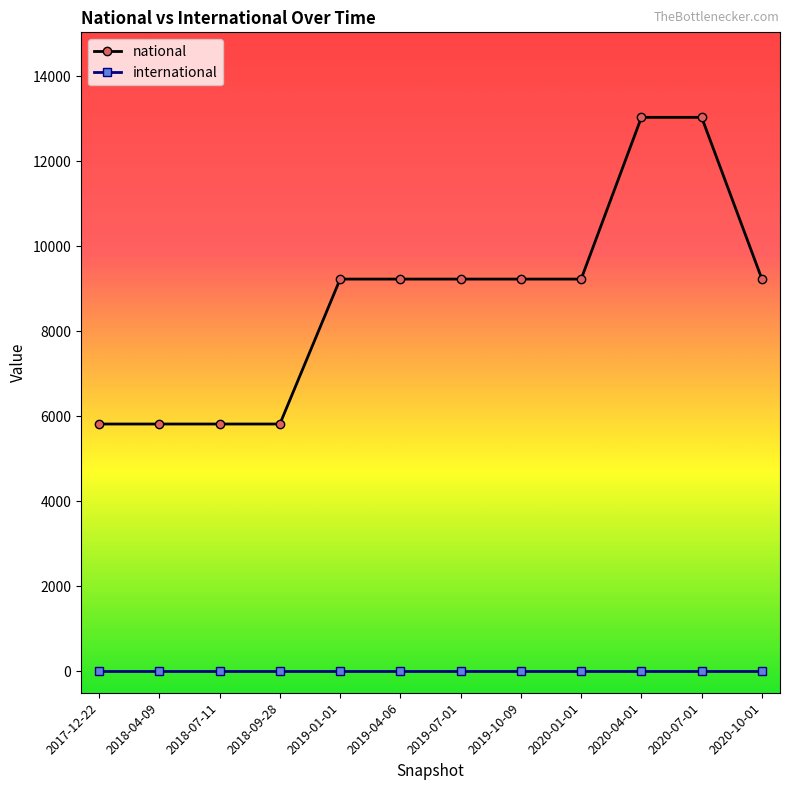

What is the difference between the highest and lowest values at 2017-12-22?

5822